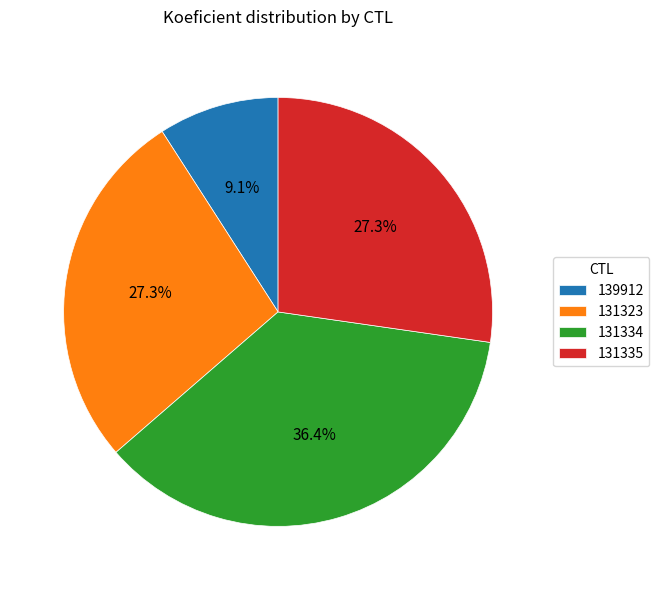

Is it true that 131335 is 27% of the pie?

True